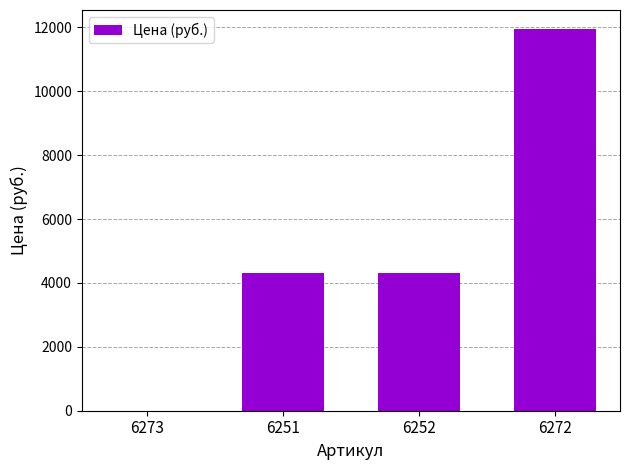

The chart shows a value of 925 at 6251. True or false?

False